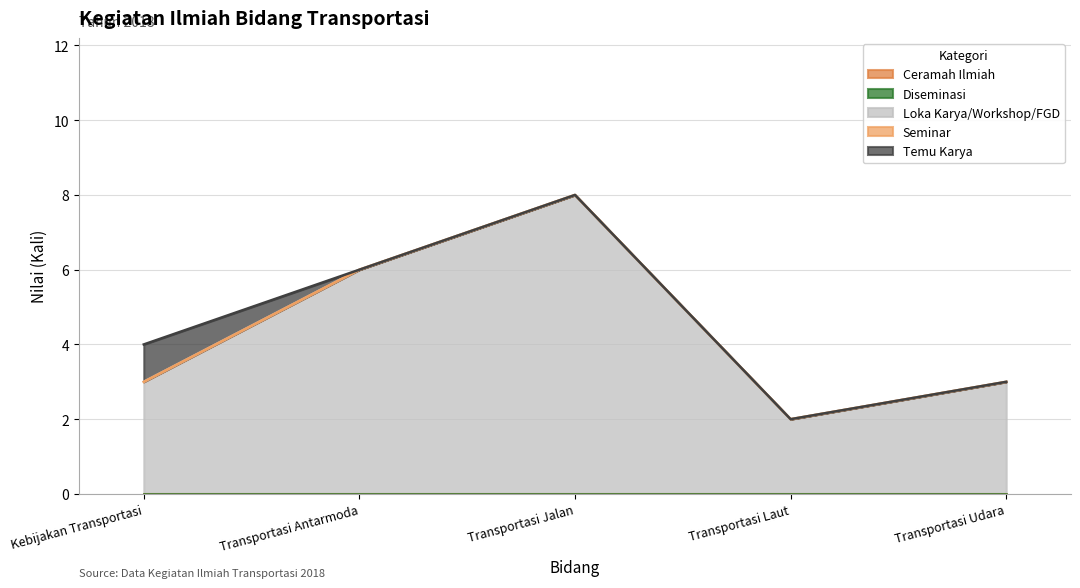

True or false: Seminar and Loka Karya/Workshop/FGD intersect in this chart.

False